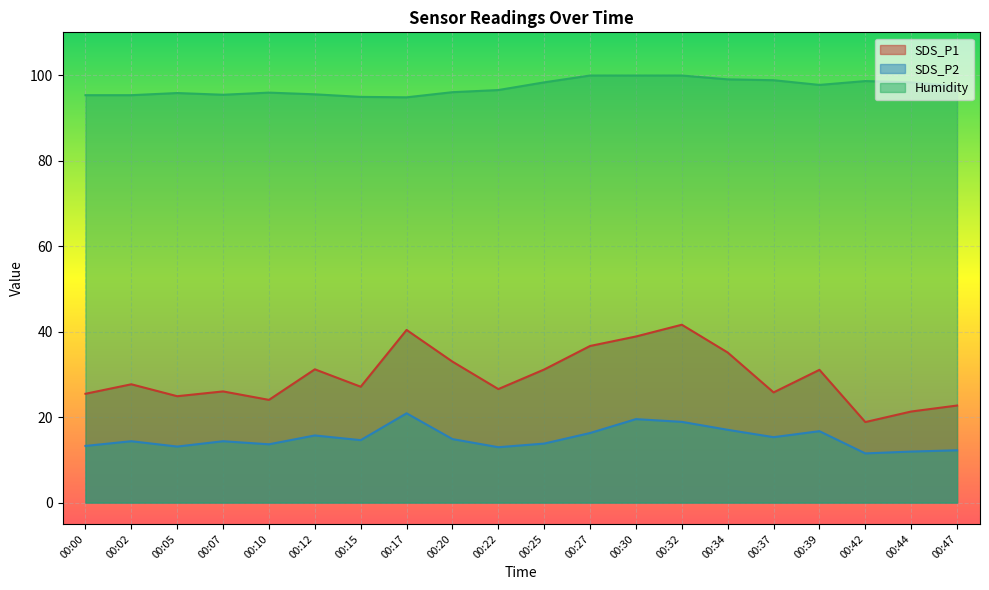

What is the approximate value of Humidity at 00:42?

98.6